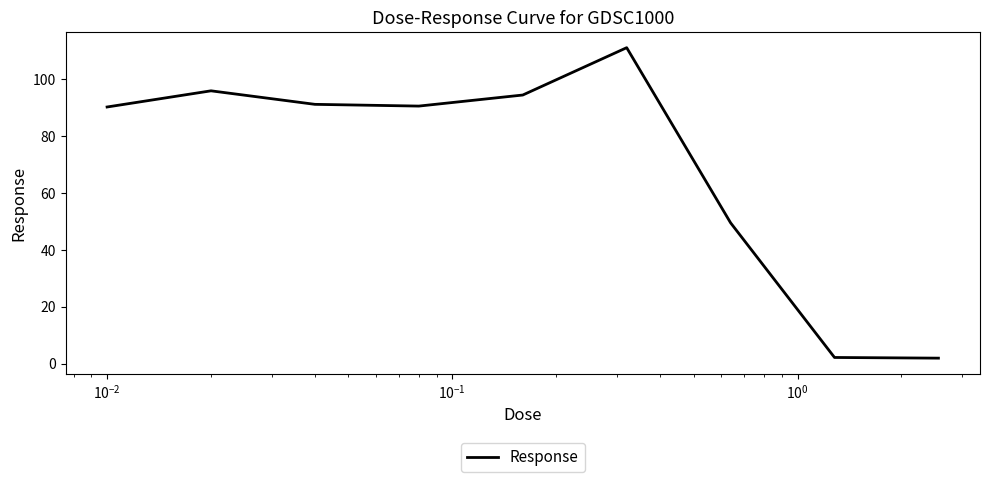

What is the difference between the maximum and minimum values?

109.2